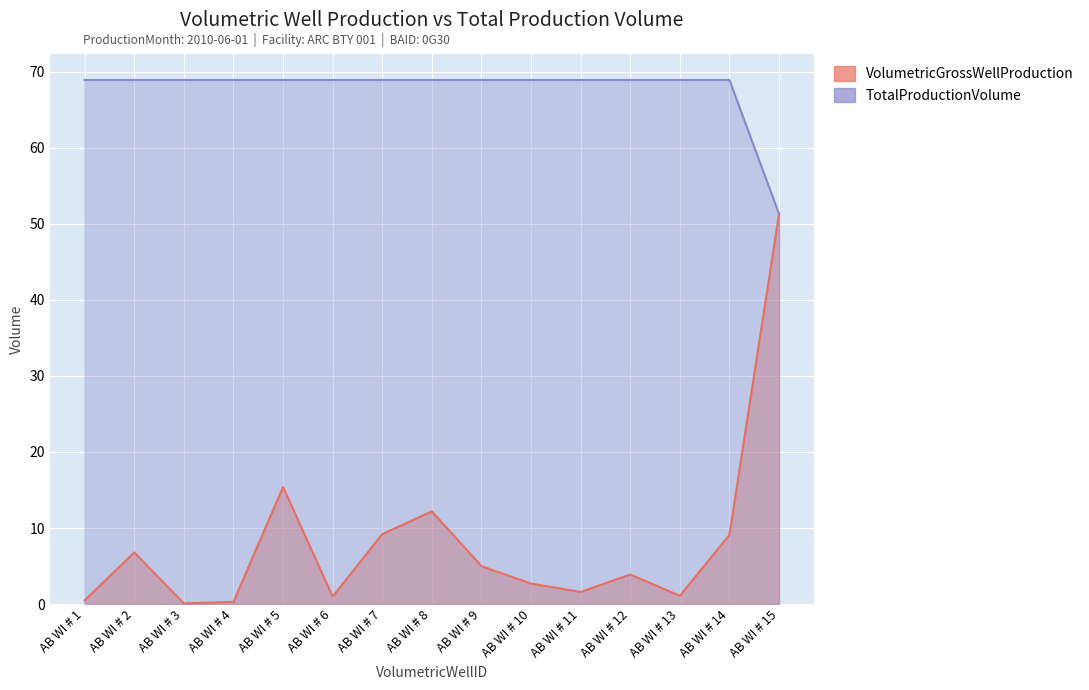

Rank the series by their maximum value, from lowest to highest.

VolumetricGrossWellProduction, TotalProductionVolume